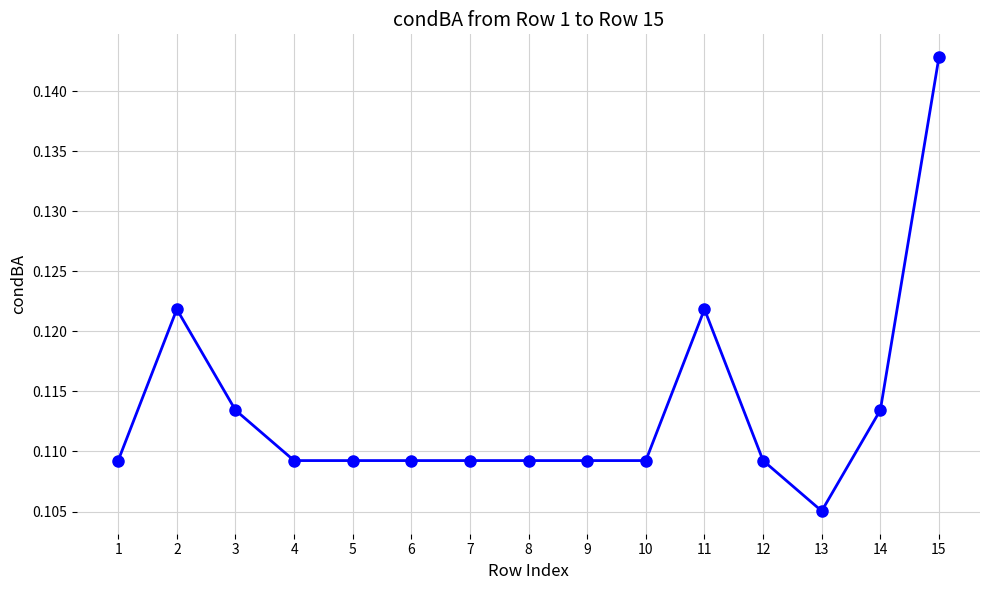

What is the sum of the values at 15 and 11?

0.3